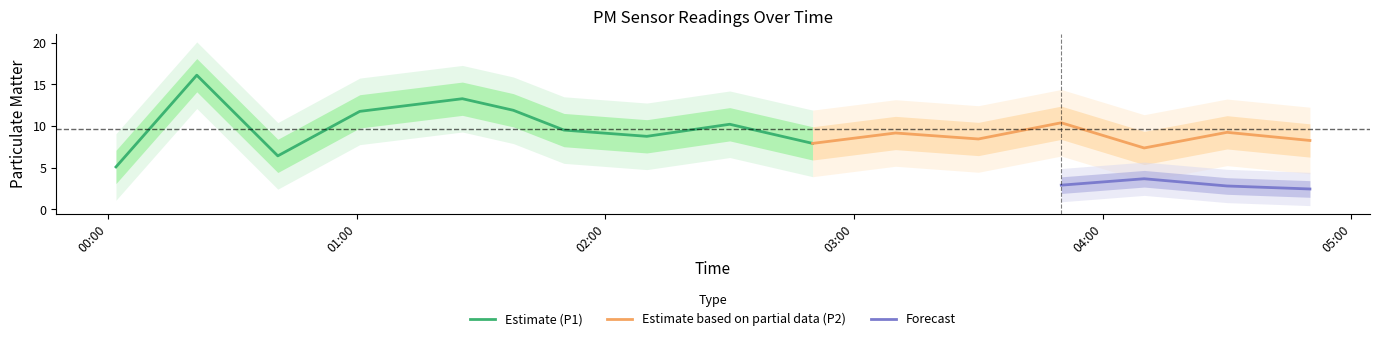

Is it true that P1 equals 6.4 at 00:41?

True